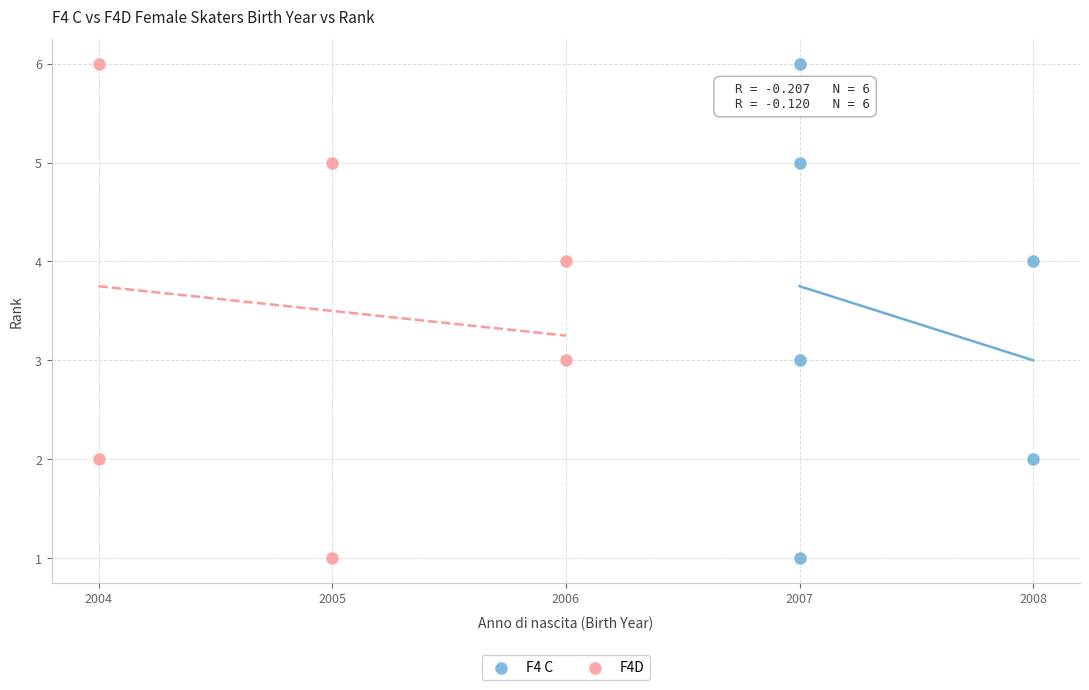

What are all the series names shown in the legend?

F4 C, F4D